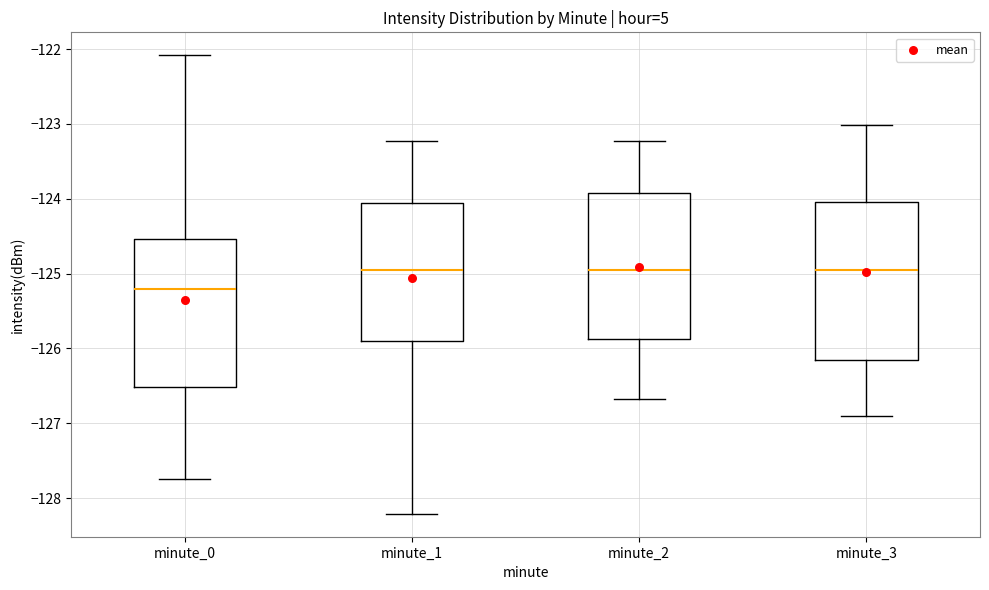

Reading left to right, transcribe this box plot: for each box, give where its median line is, the range the box spans, and where its two whiskers end, as read against the y-axis. The values are not printed on the chart, so give them approximately, as read against the axis.

minute_0: median -125.2, box -126.5 to -124.5, whiskers -127.8 to -122.1
minute_1: median -125.0, box -125.9 to -124.1, whiskers -128.2 to -123.2
minute_2: median -125.0, box -125.9 to -123.9, whiskers -126.7 to -123.2
minute_3: median -125.0, box -126.2 to -124.0, whiskers -126.9 to -123.0